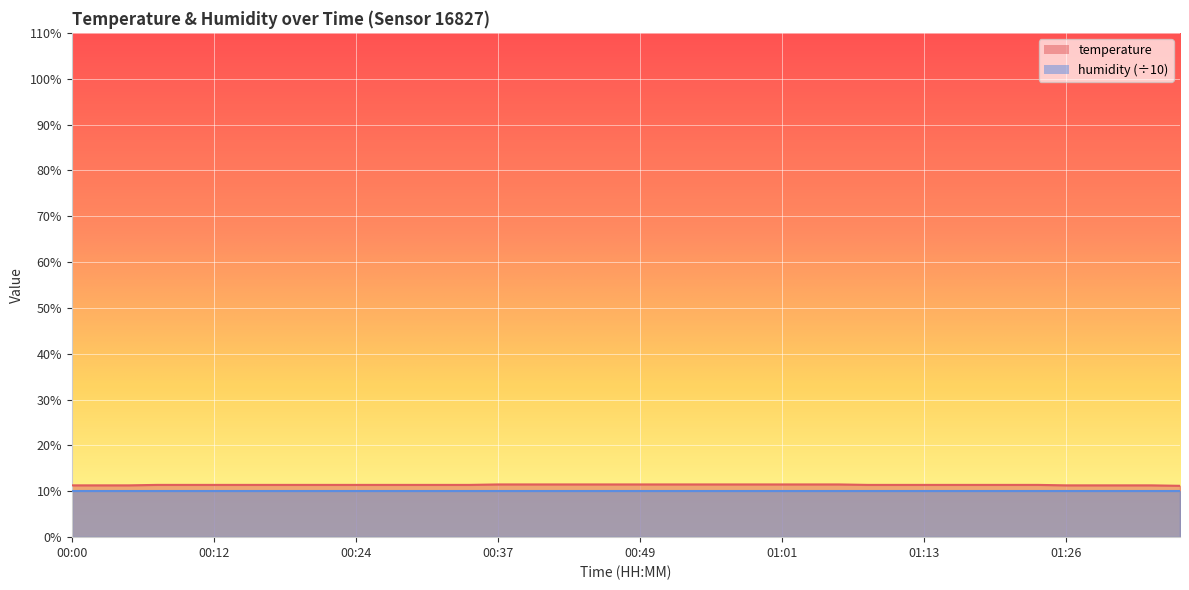

Is it true that the value at 00:46 is 11.5?

True